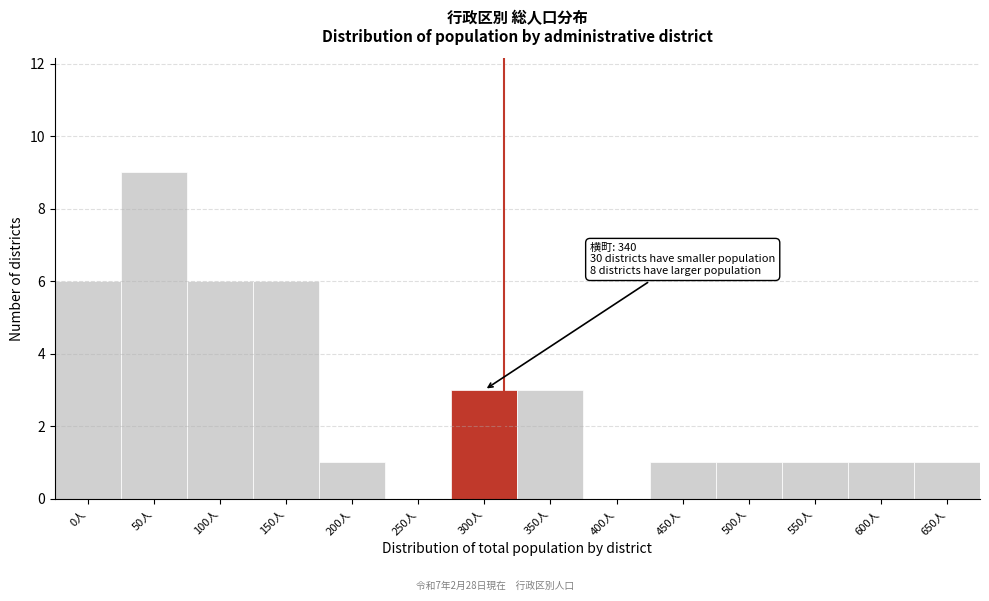

Reading left to right, extract all data points from this chart.

0人=6	50人=9	100人=6	150人=6	200人=1	250人=0	300人=3	350人=3	400人=0	450人=1	500人=1	550人=1	600人=1	650人=1